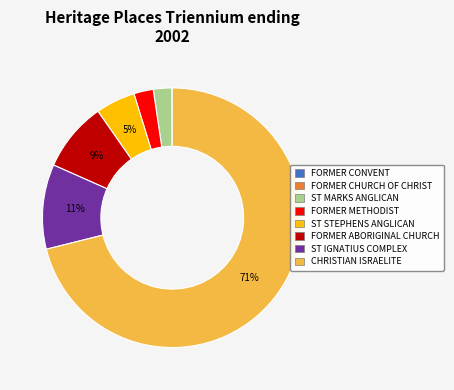

Is there a majority slice in this chart?

Yes